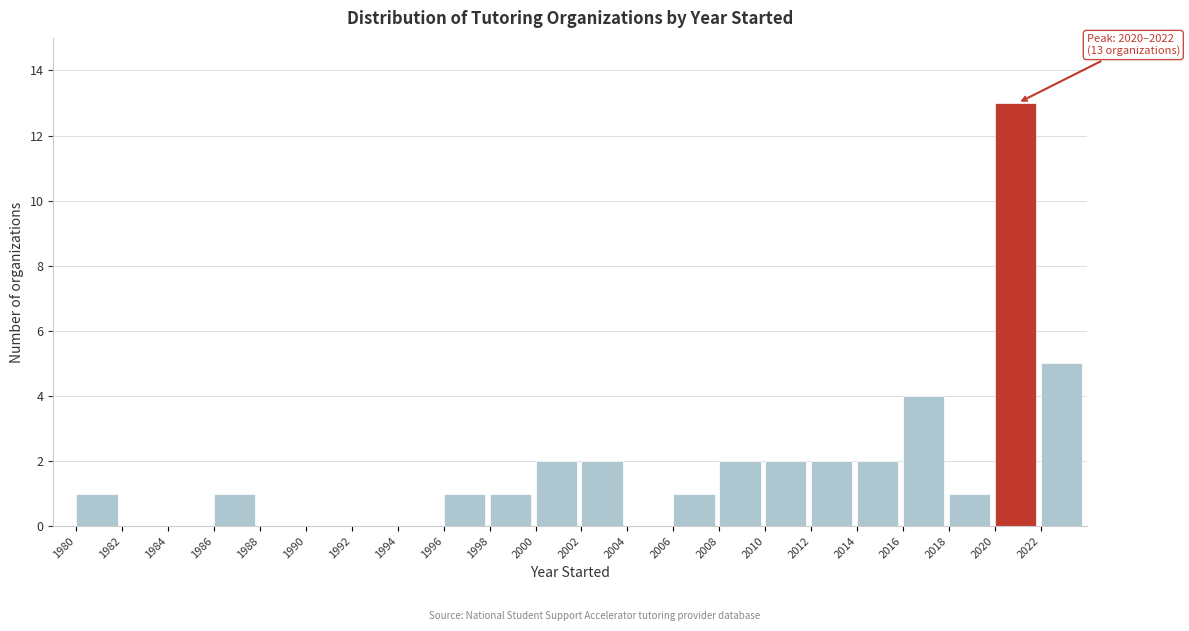

Over which range of the x-axis is the bar tallest?

2020 to 2022